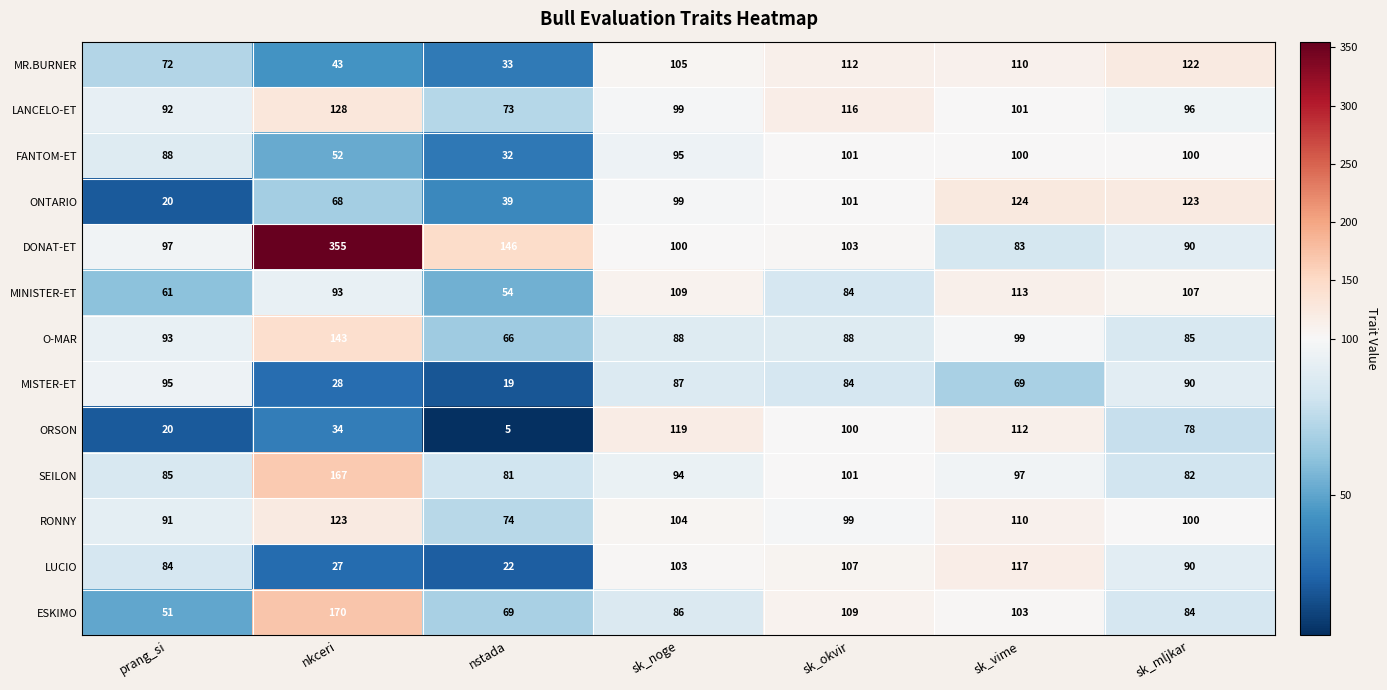

Which series has the largest total across all categories?

DONAT-ET